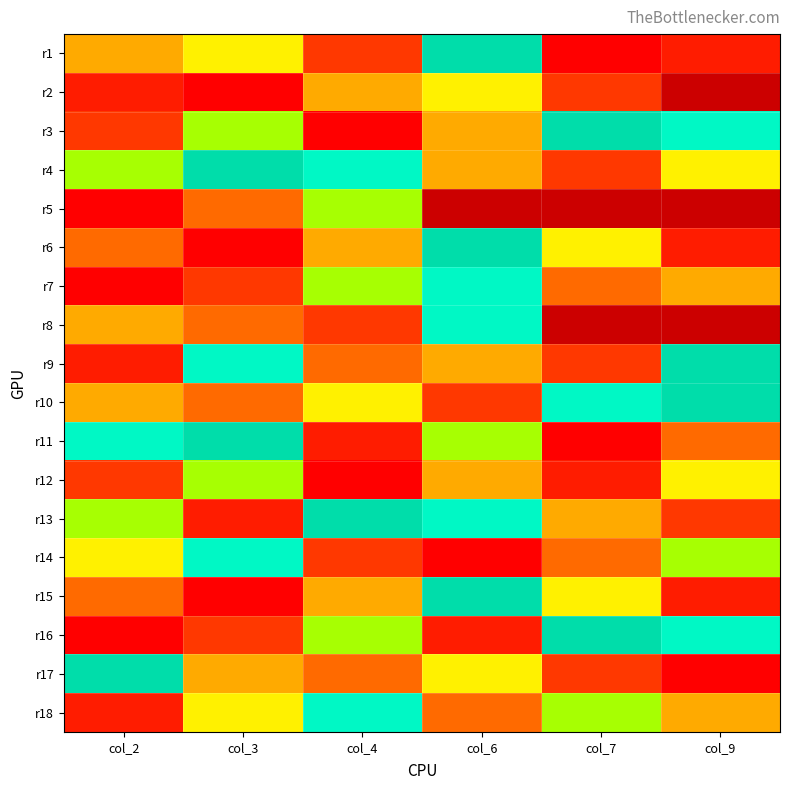

List the series in order of their overall mean, highest first.

r2, r4, r5, r8, r10, r13, r3, r18, r9, r11, r16, r14, r7, r17, r6, r15, r1, r12